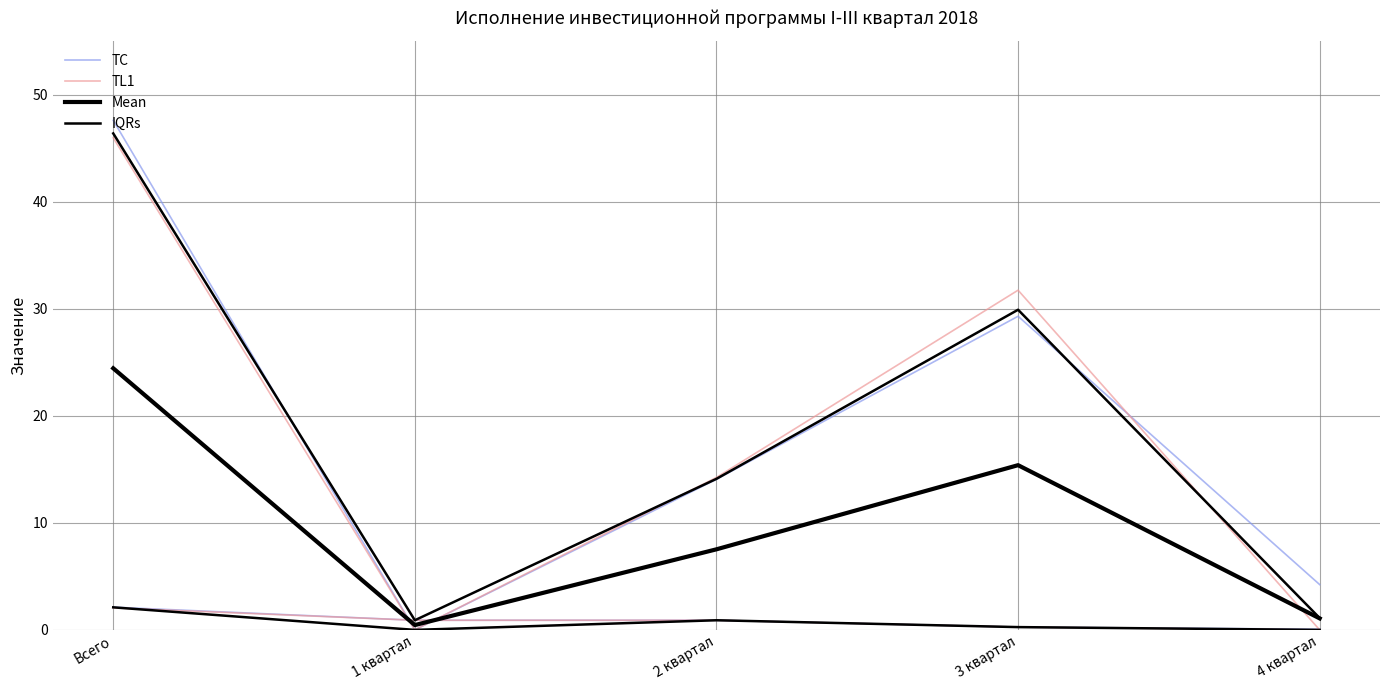

At which category does the chart reach its minimum across all series?

4 квартал